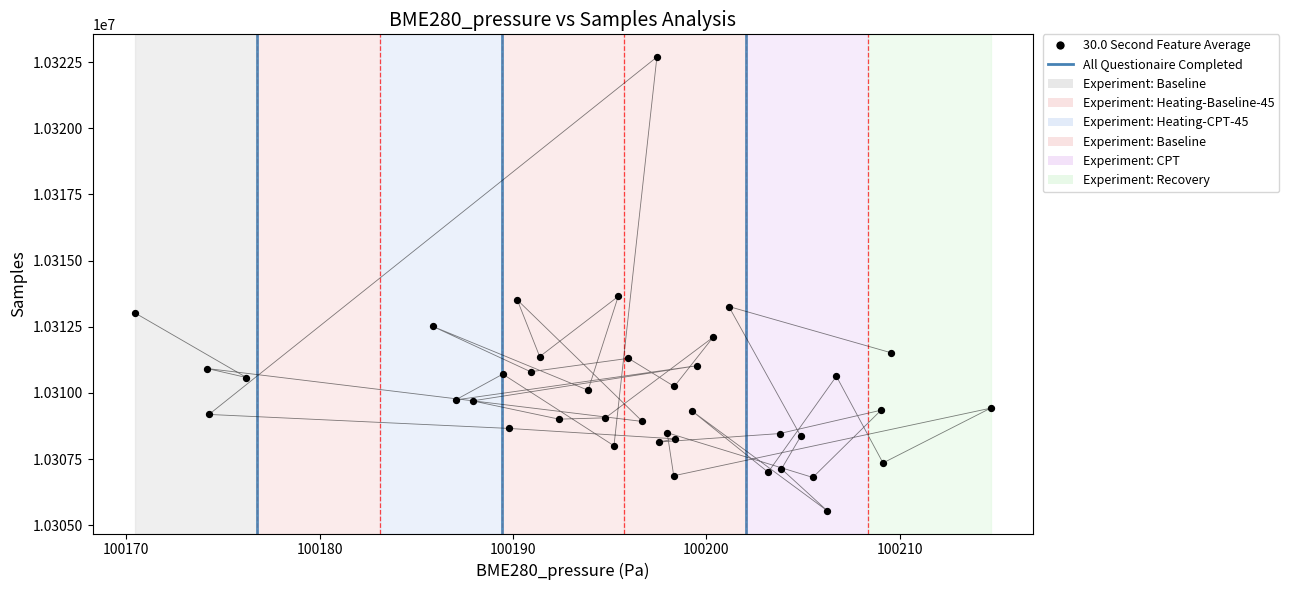

What is the range of Y values (max minus min)?

17144